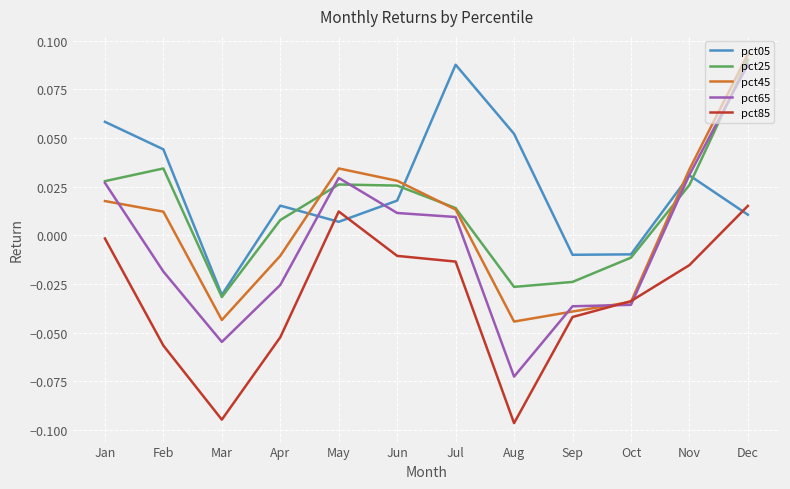

At which category does pct85 reach its first local valley?

Mar